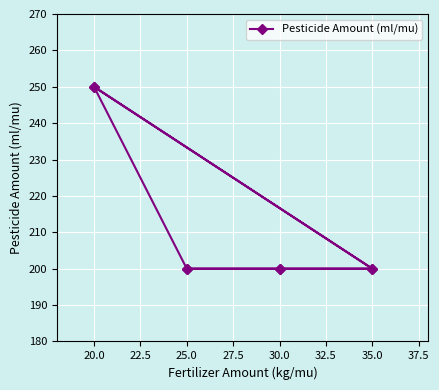

What is the label of the 7th point from the right?

35.0